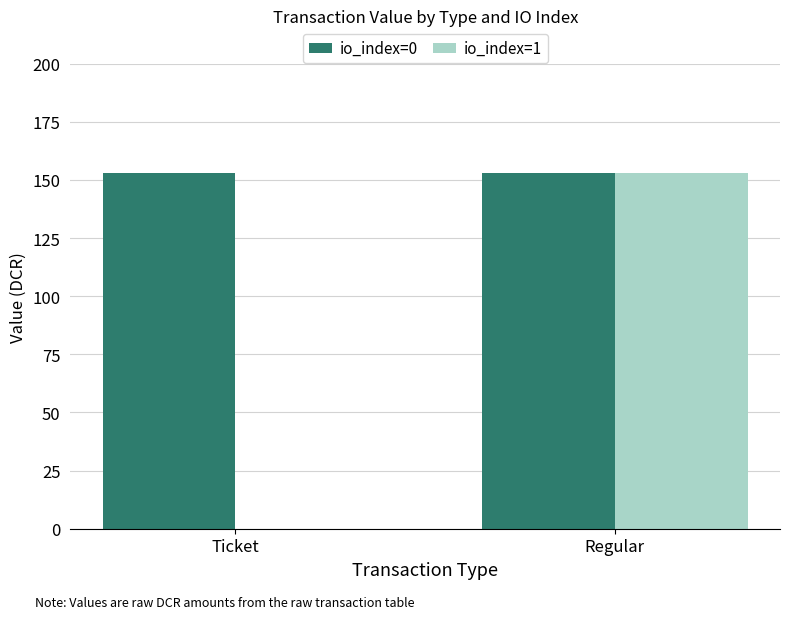

How many groups of bars are there?

2